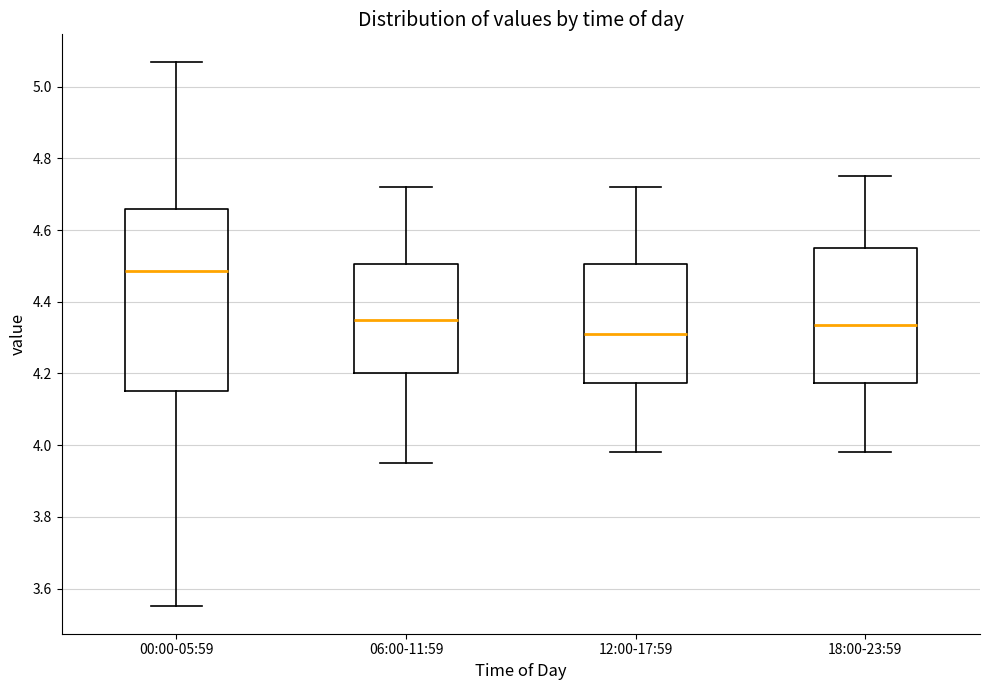

Which box is the tallest, from its lower edge to its upper edge?

00:00-05:59